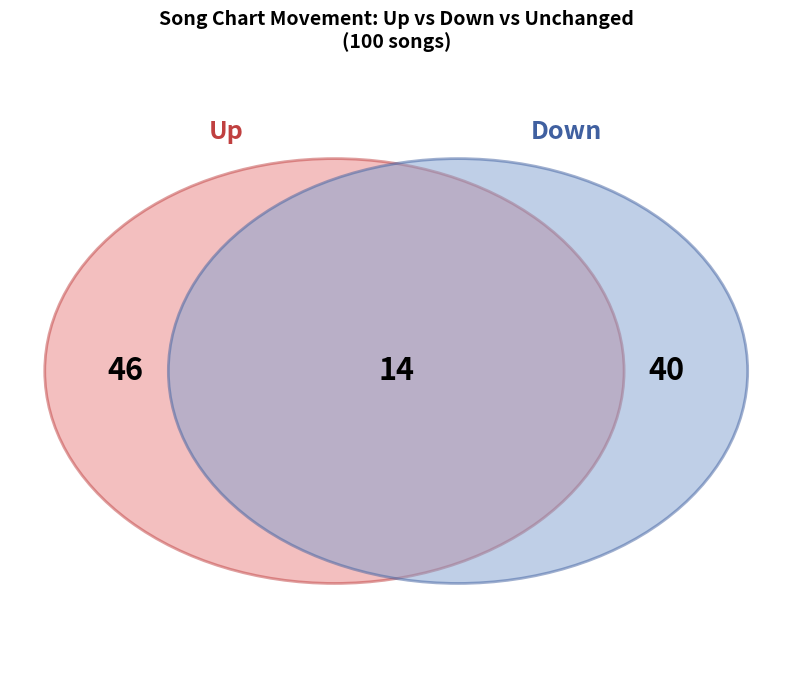

What is the change in value from up to -?

-32